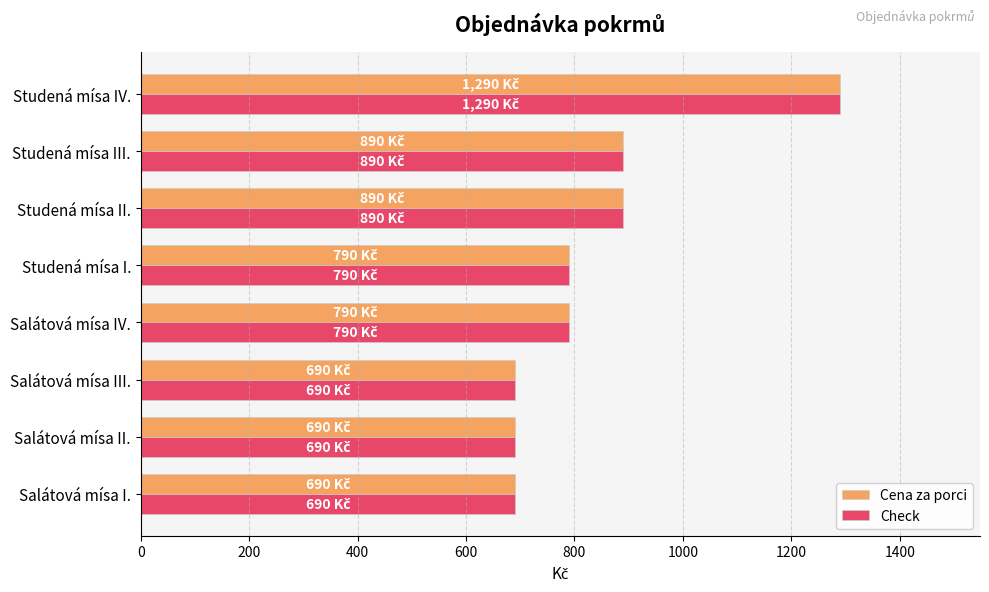

The value of Cena za porci at Studená mísa IV. is 1977. True or false?

False